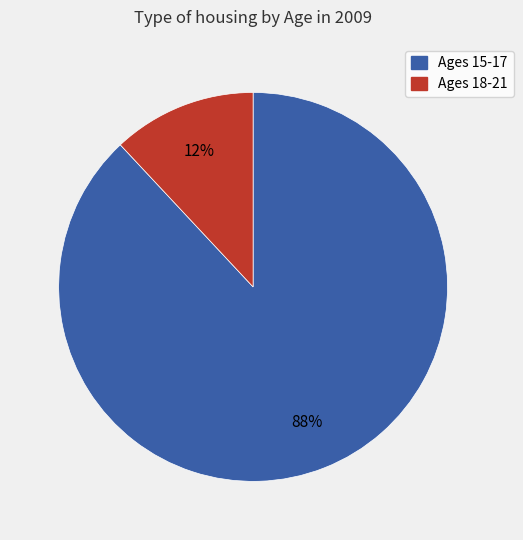

Which has a higher value, Ages 18-21 or Ages 15-17?

Ages 15-17